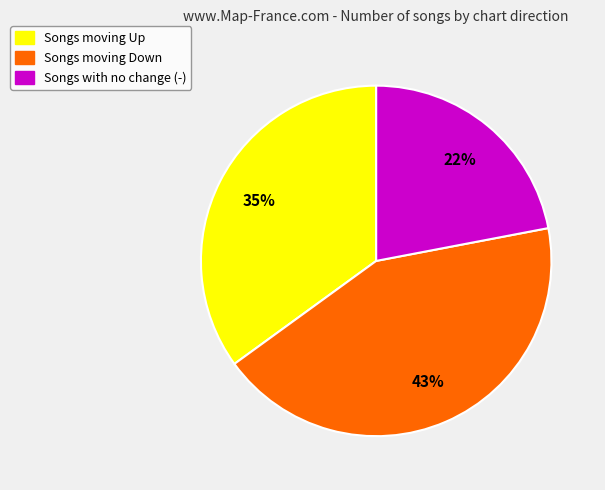

Is there a majority slice in this chart?

No